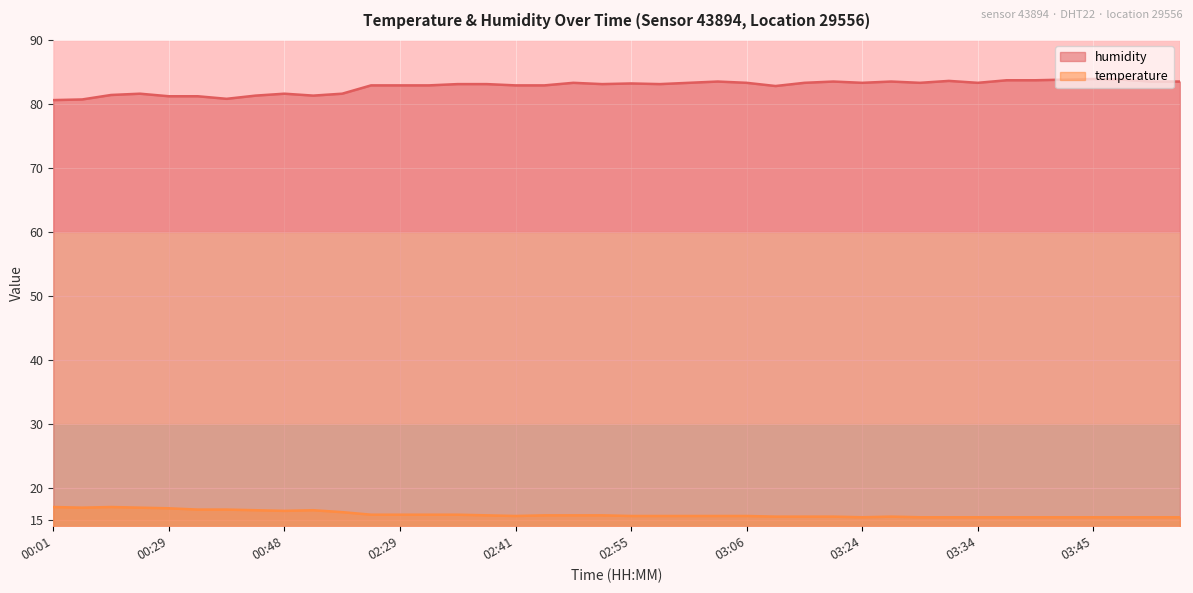

At how many categories does at least one series exceed 27?

40